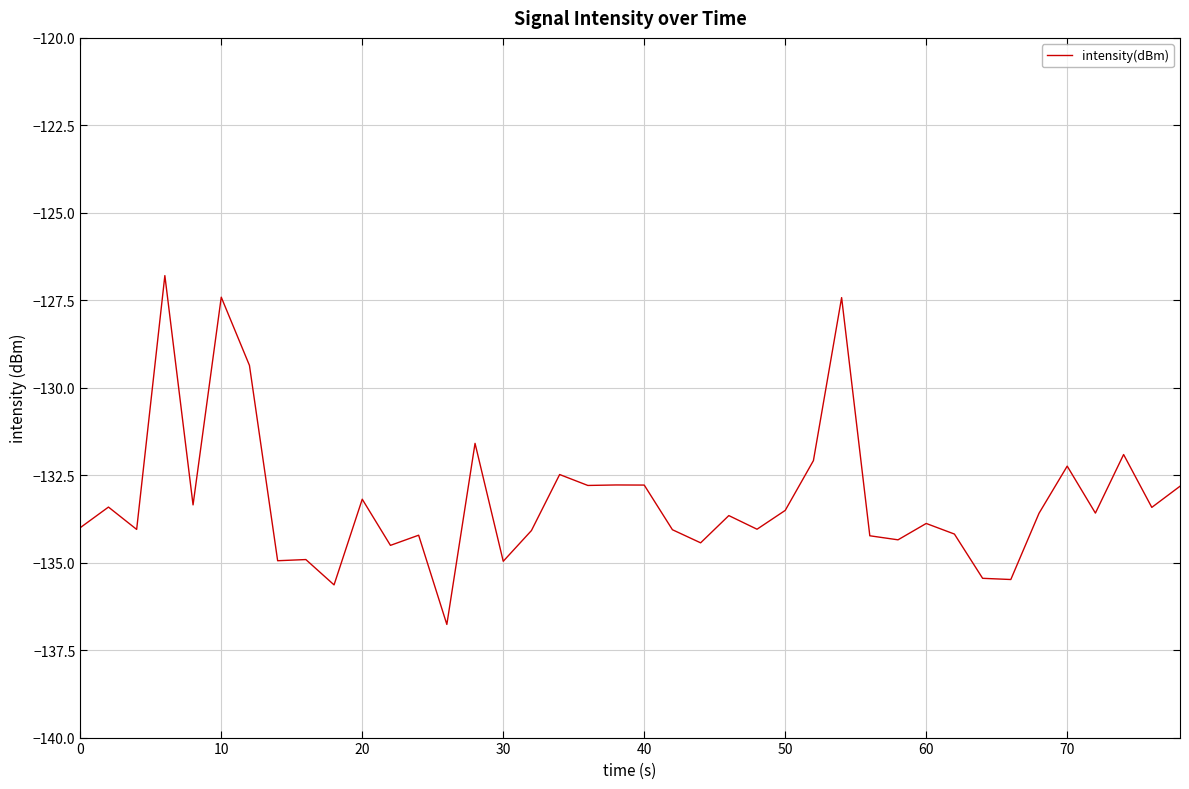

What is the smallest value displayed?

-136.8